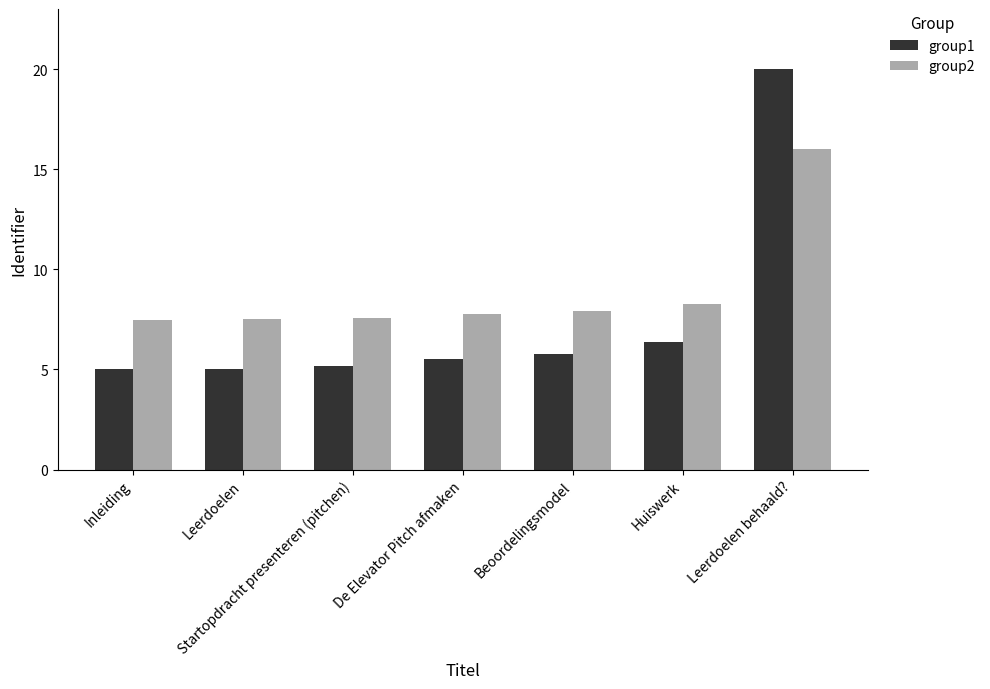

What is the total value across all series at Beoordelingsmodel?

13.7